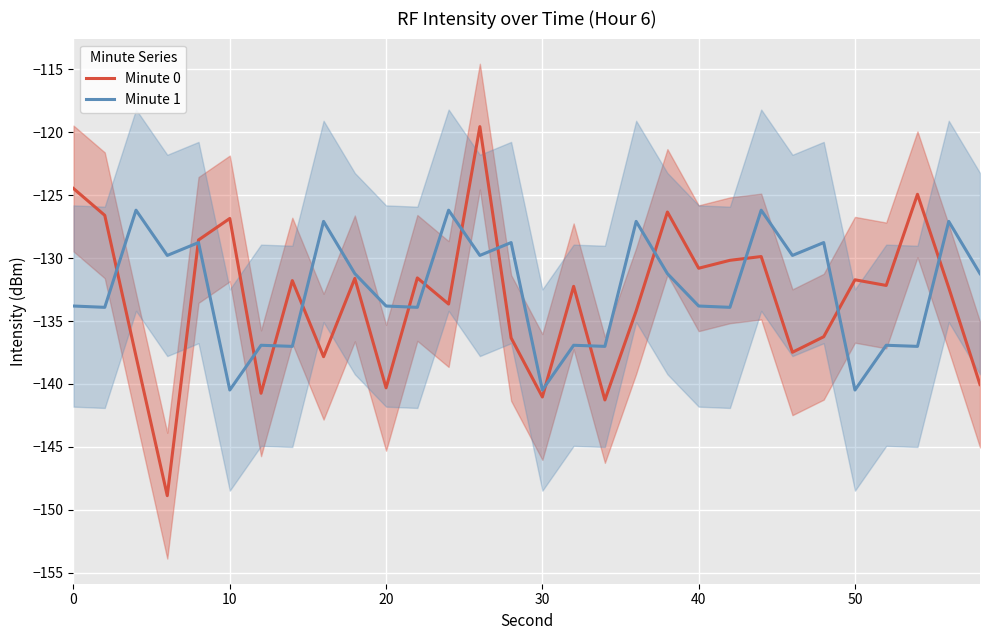

Which series has the largest total across all categories?

Minute 1